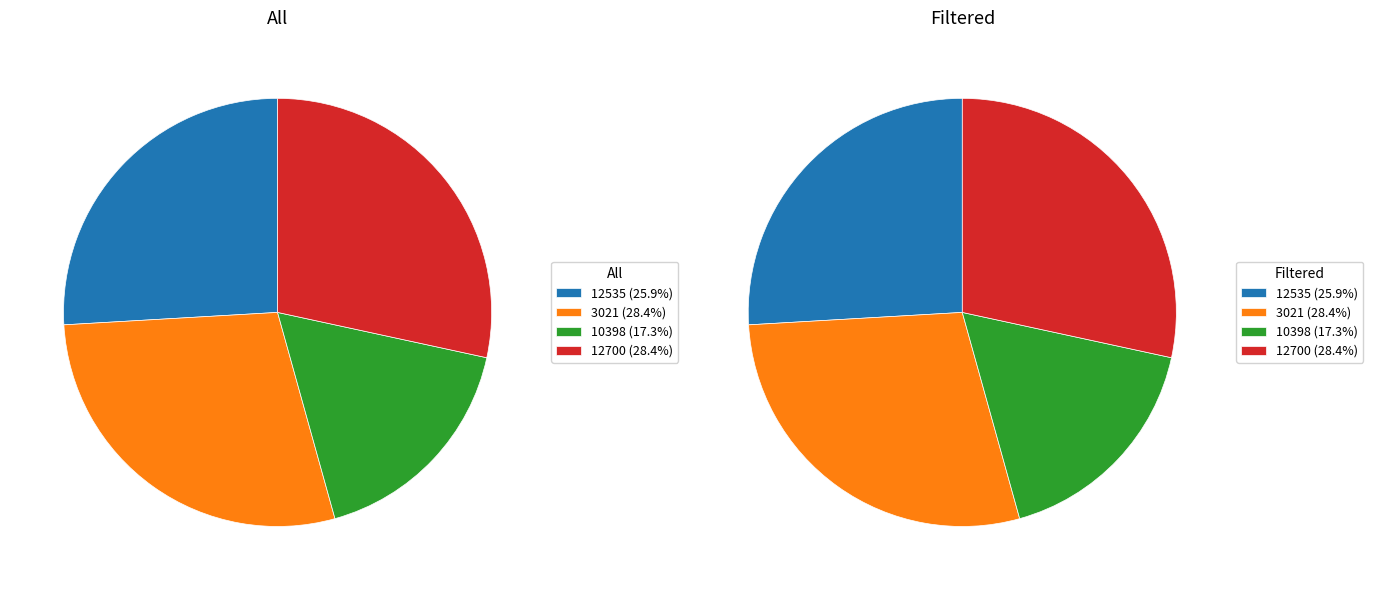

Approximately how many times larger is the value at 3021 compared to 12700?

1.0